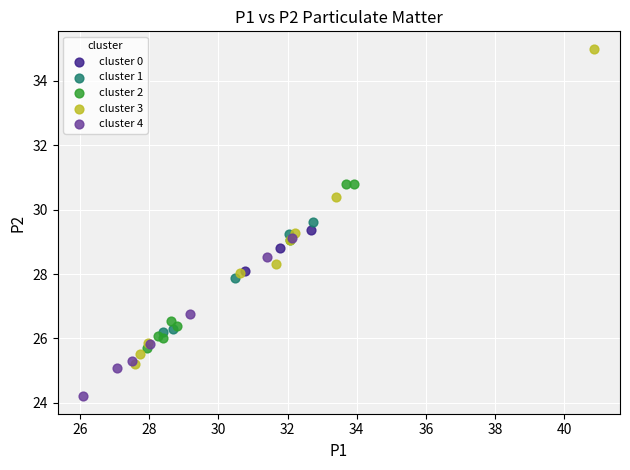

Which series contains the highest Y value?

cluster 3